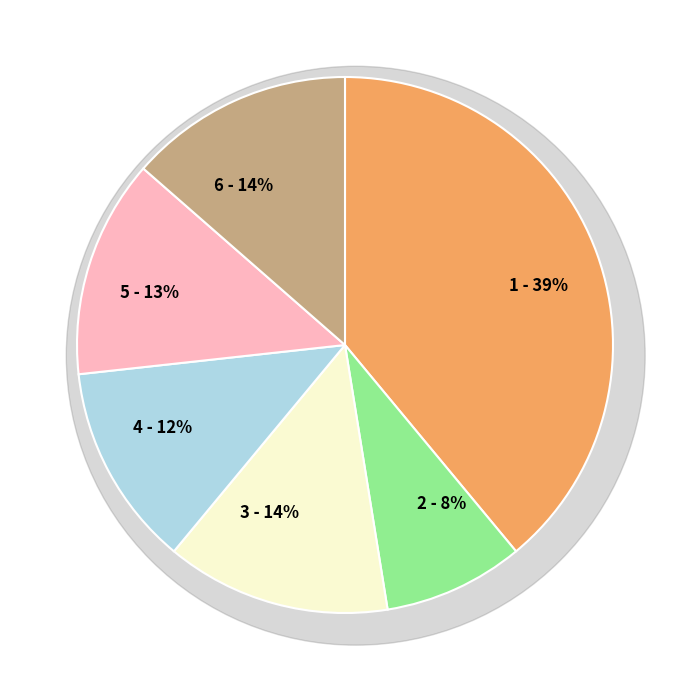

Rank the categories by value from lowest to highest.

2, 4, 5, 3, 6, 1